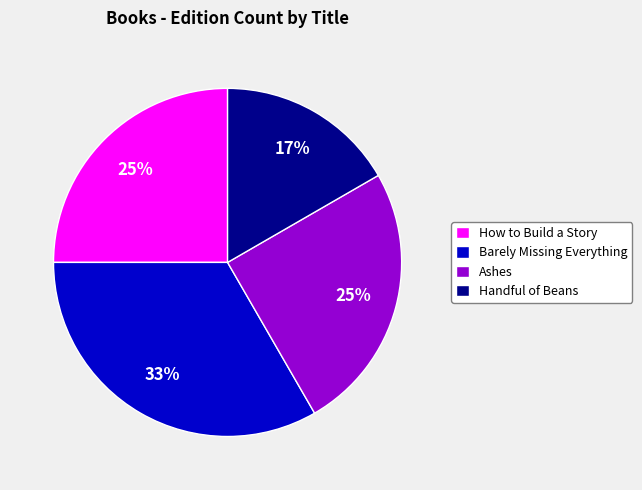

Does Ashes represent more than half of the total?

No